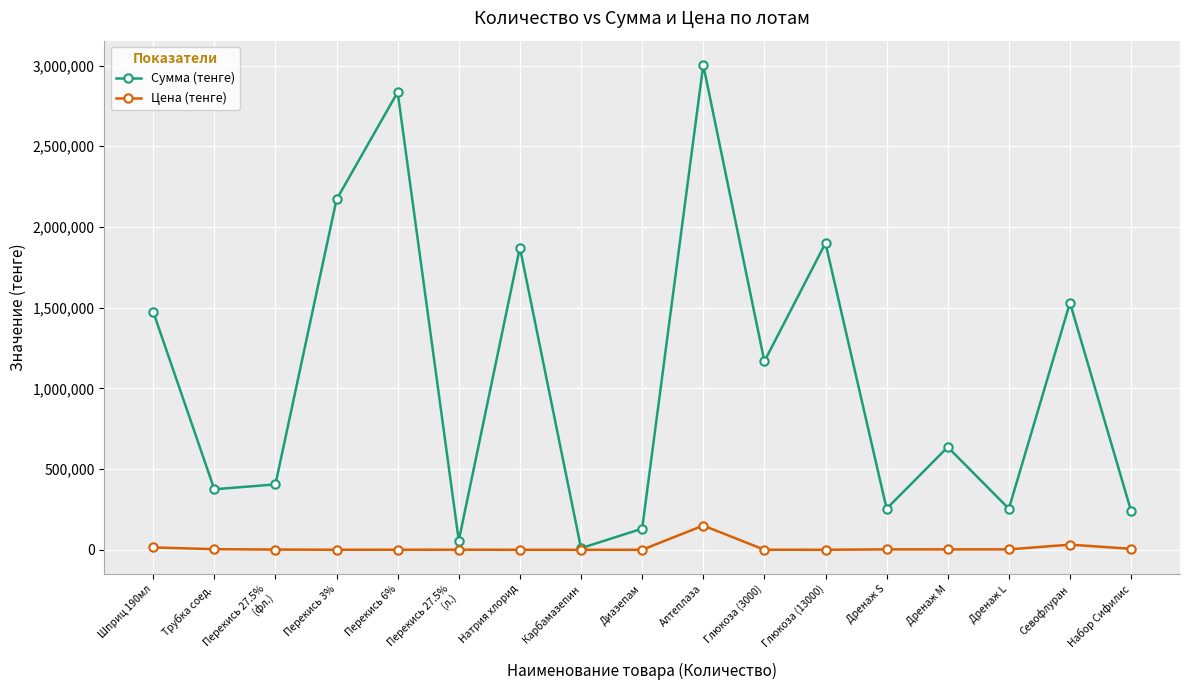

What is the total value across all series at Трубка соед.?

378750.0